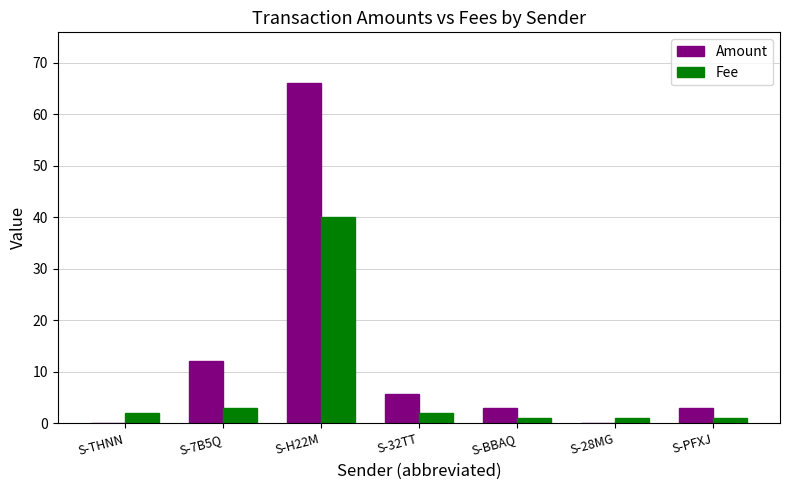

What is the total value across all series at S-H22M?

106.0